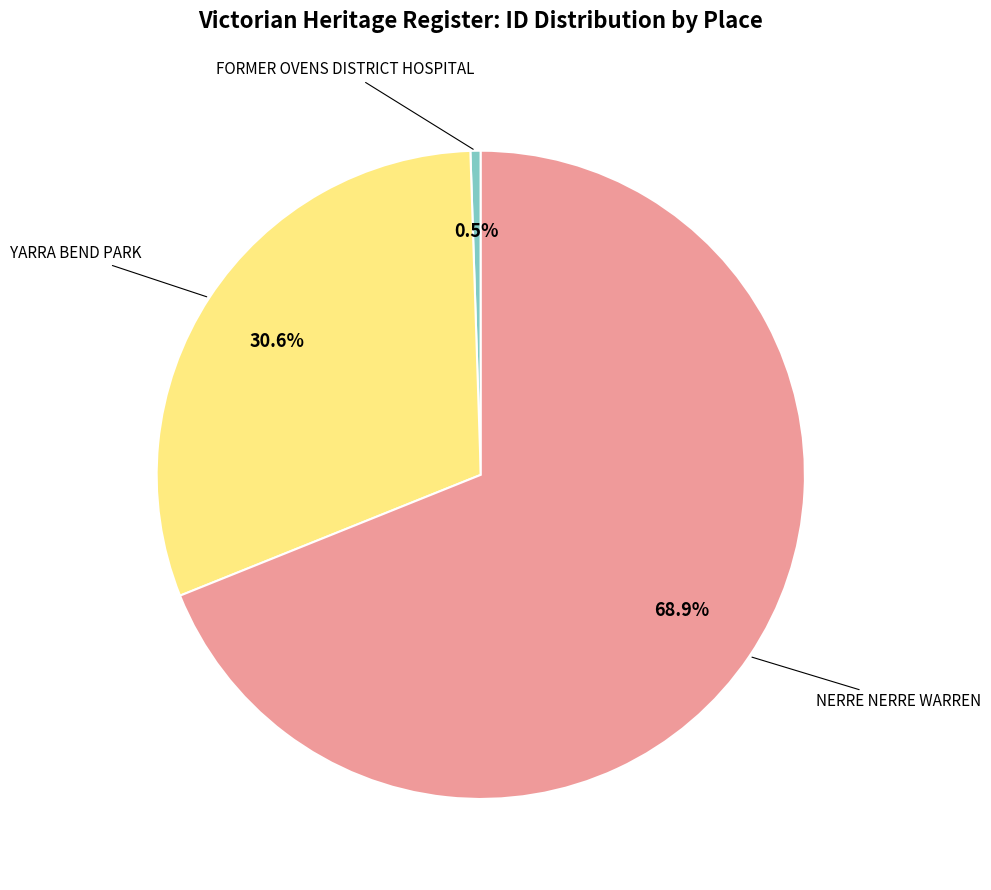

Does any single category account for the majority?

Yes